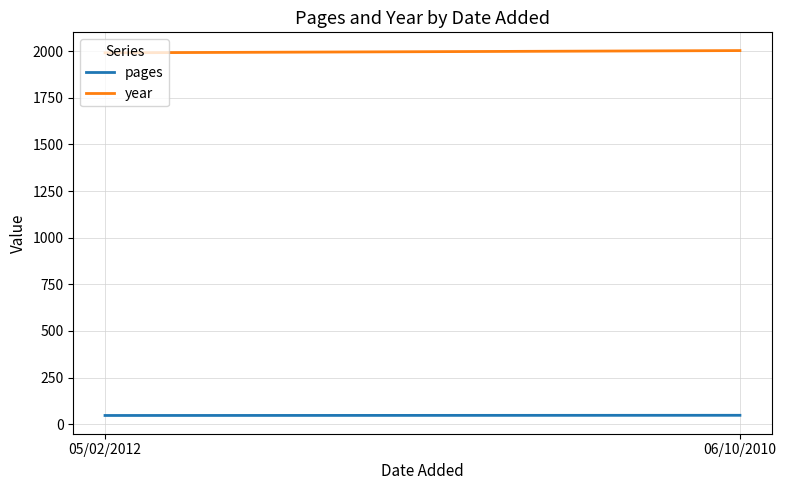

Between 05/02/2012 and 06/10/2010, which series saw the biggest shift?

year